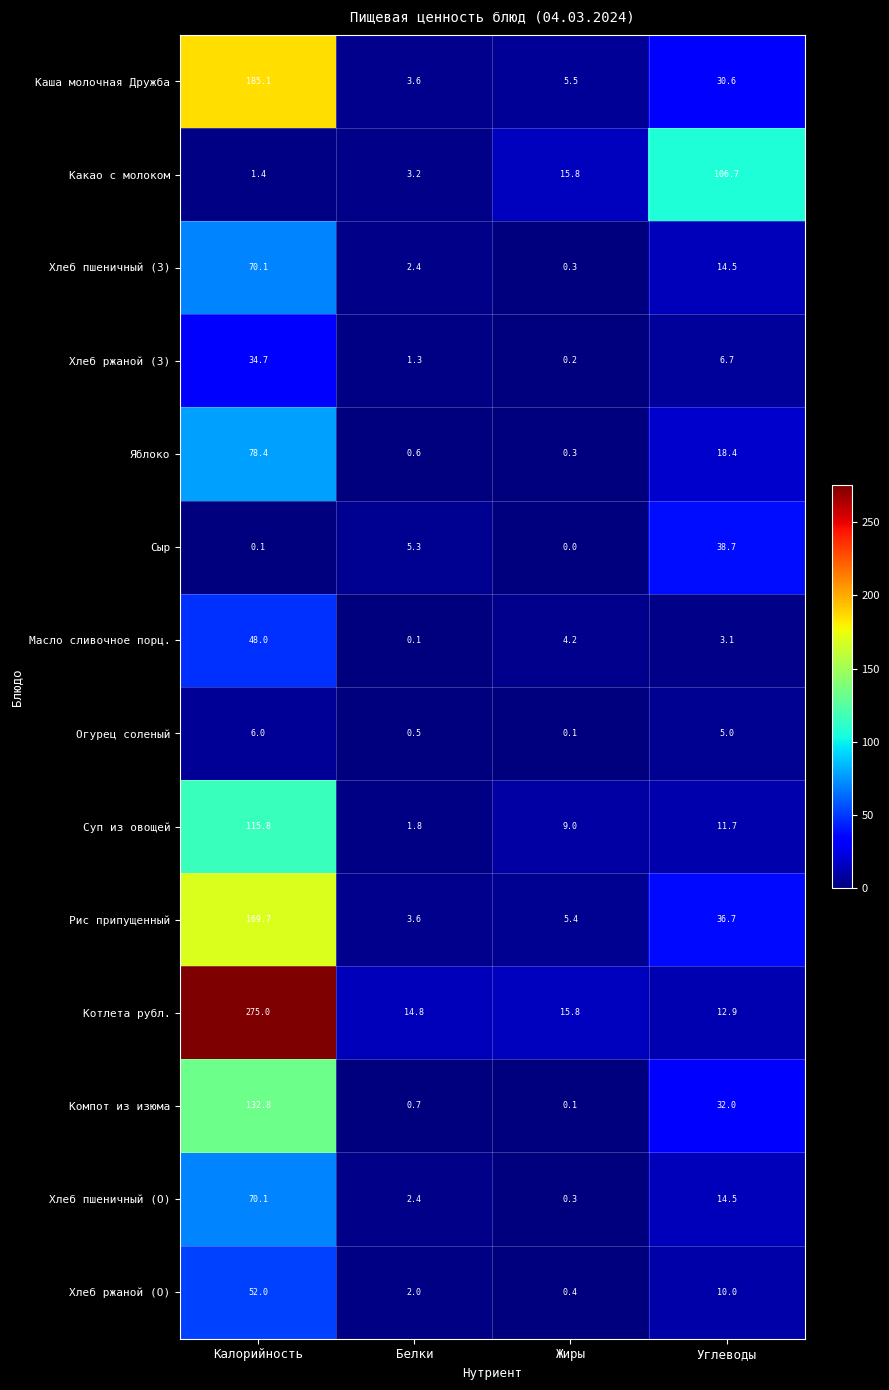

What is the difference between the highest and lowest values at Жиры?

15.8